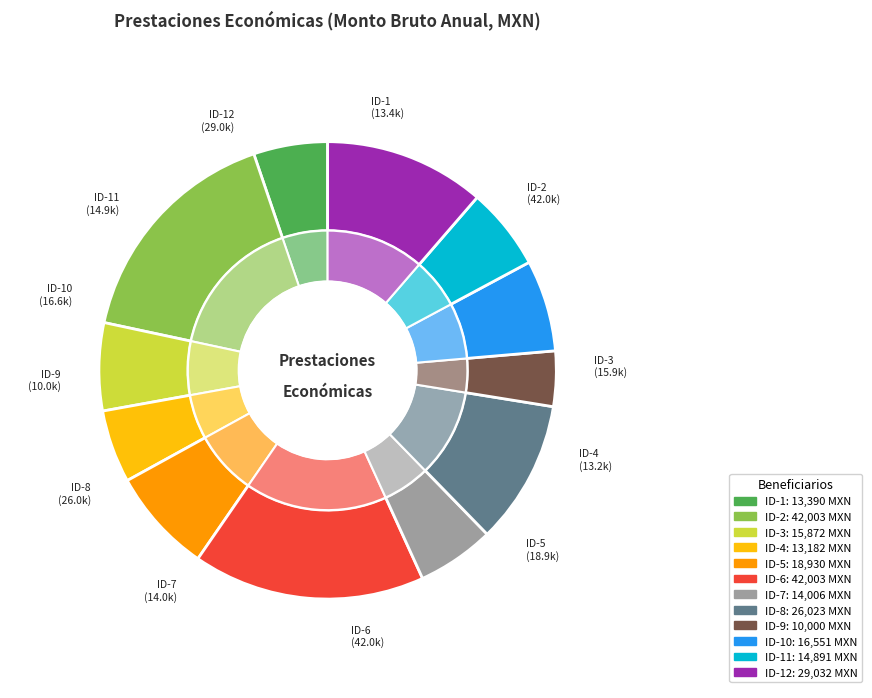

Between ID-1 and ID-5, which is larger?

ID-5